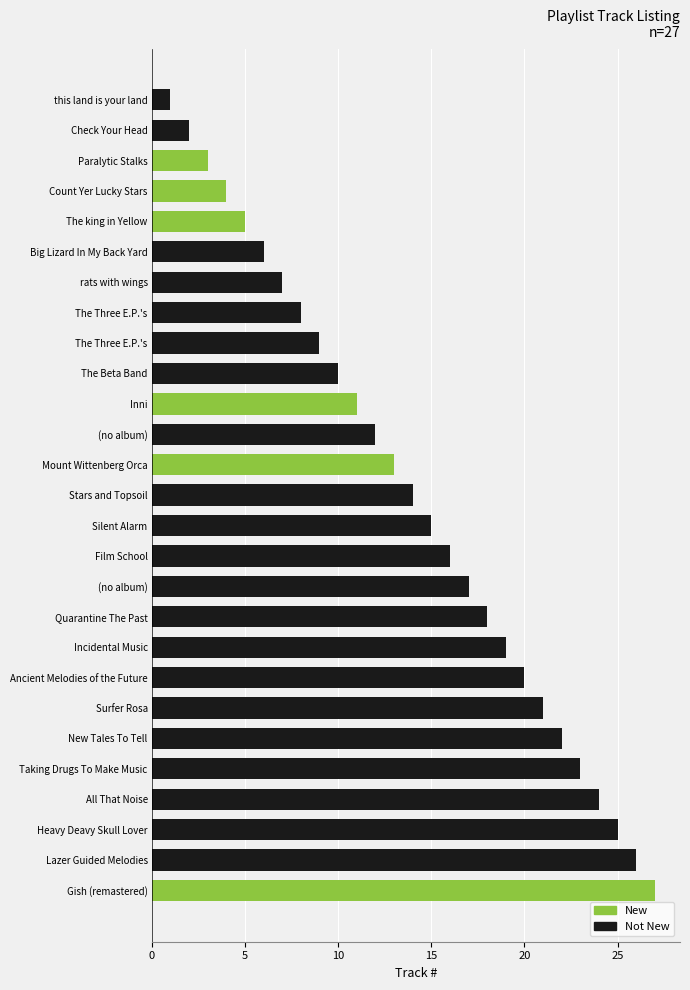

How many bars are there in total?

27